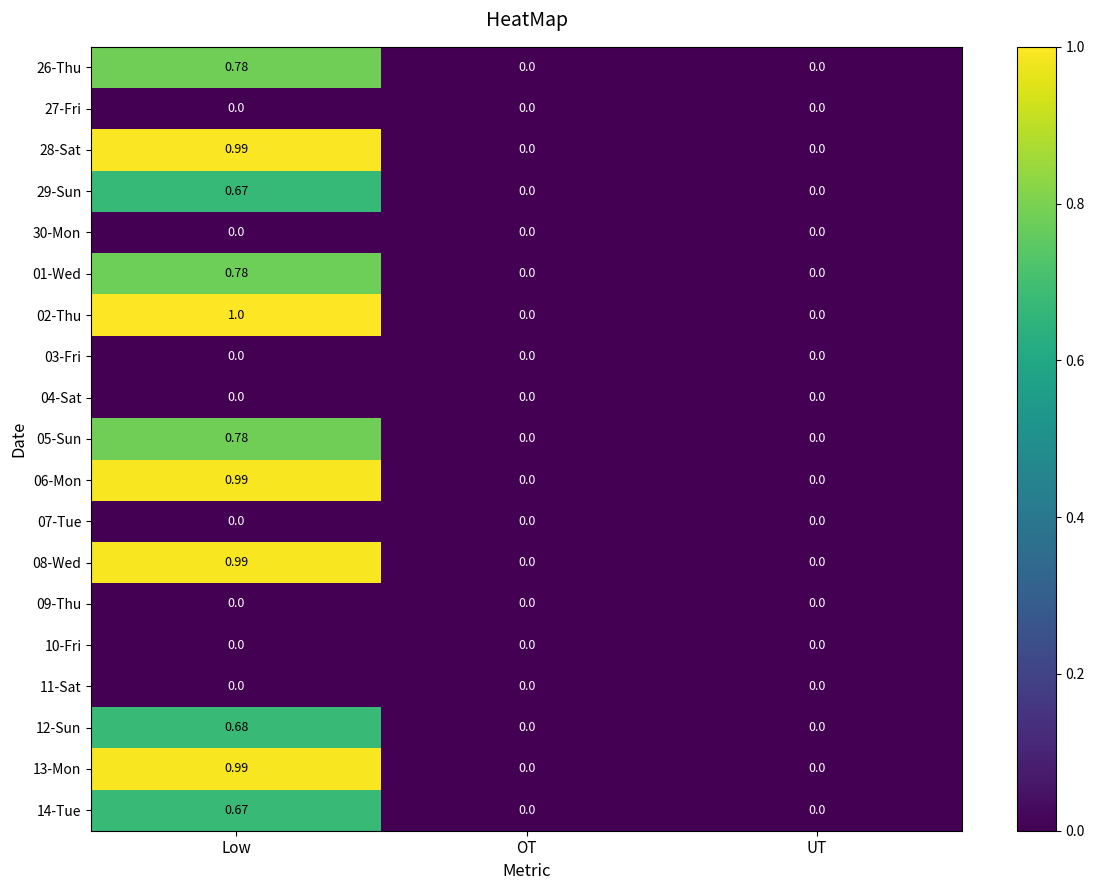

At which category is the sum across all series the highest?

Low